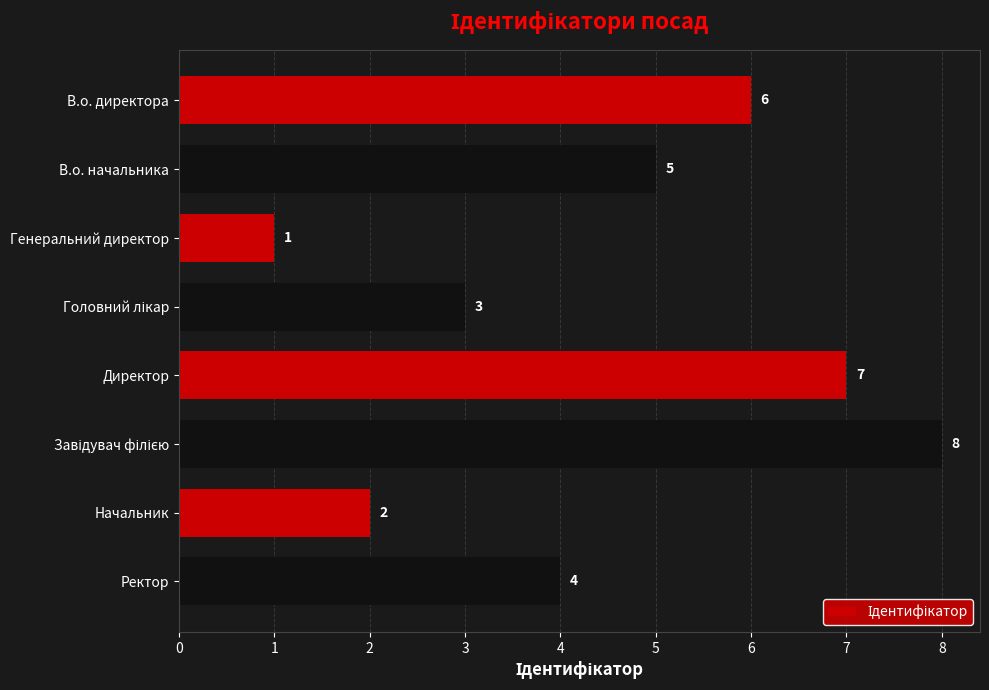

What is the difference between the second highest and second lowest values?

5